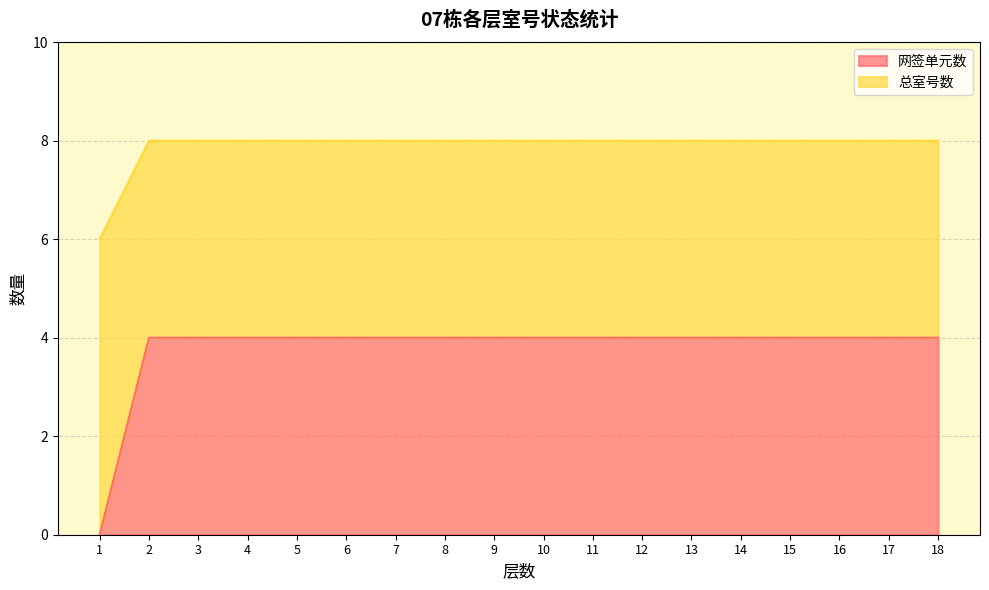

Between 7 and 15, which series saw the biggest shift?

网签单元数